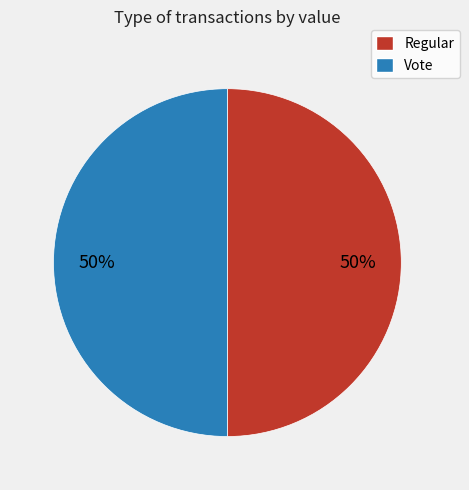

Is the sum of Regular and Vote greater than half?

Yes